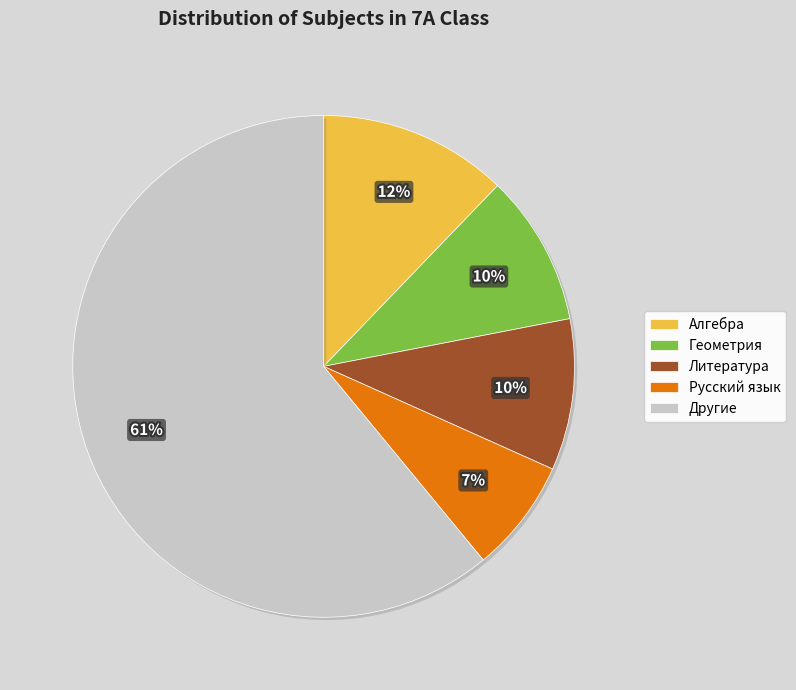

How many segments does this pie chart have?

5